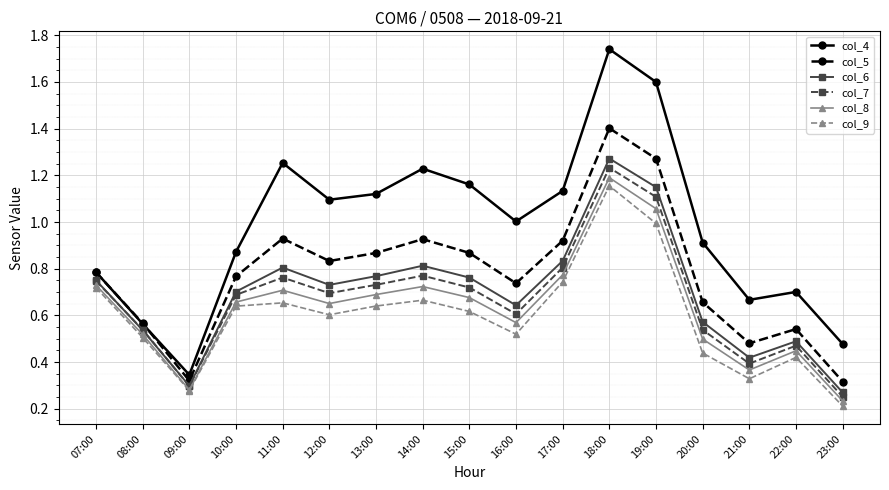

What is the label of the 14th point from the right?

10:00